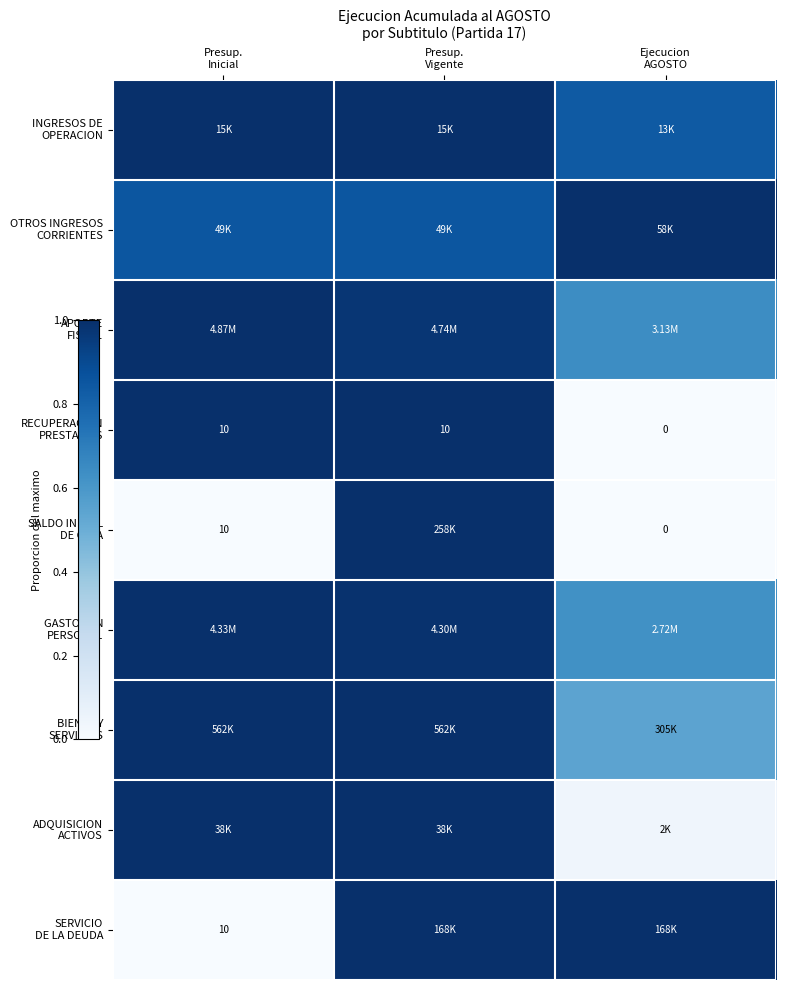

At which category does the chart reach its peak across all series?

Presup.
Inicial